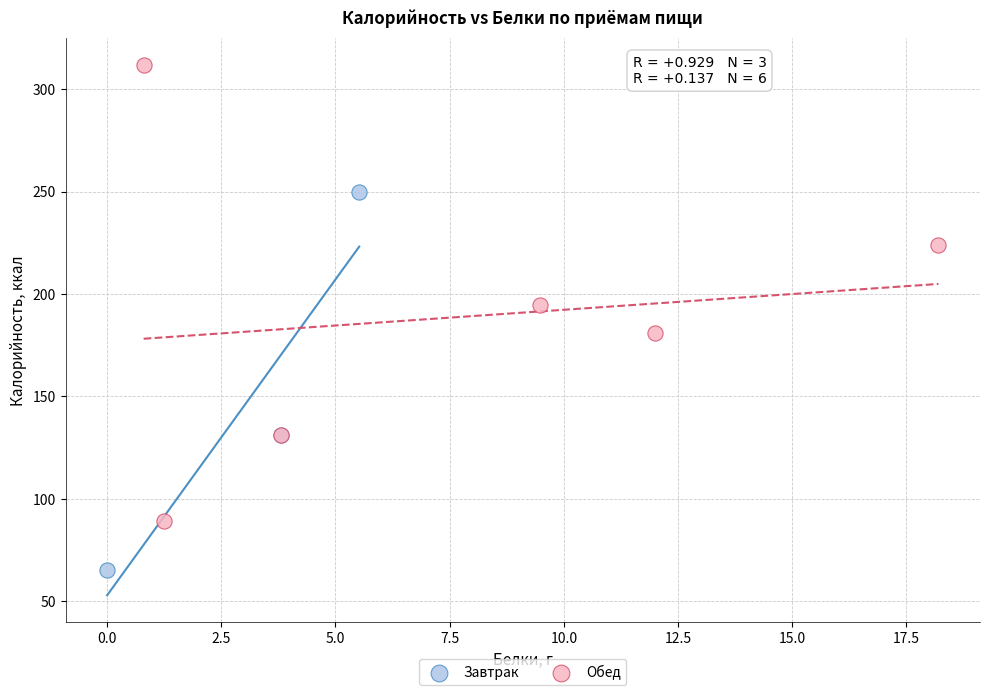

Which series reaches the maximum Y coordinate?

Обед